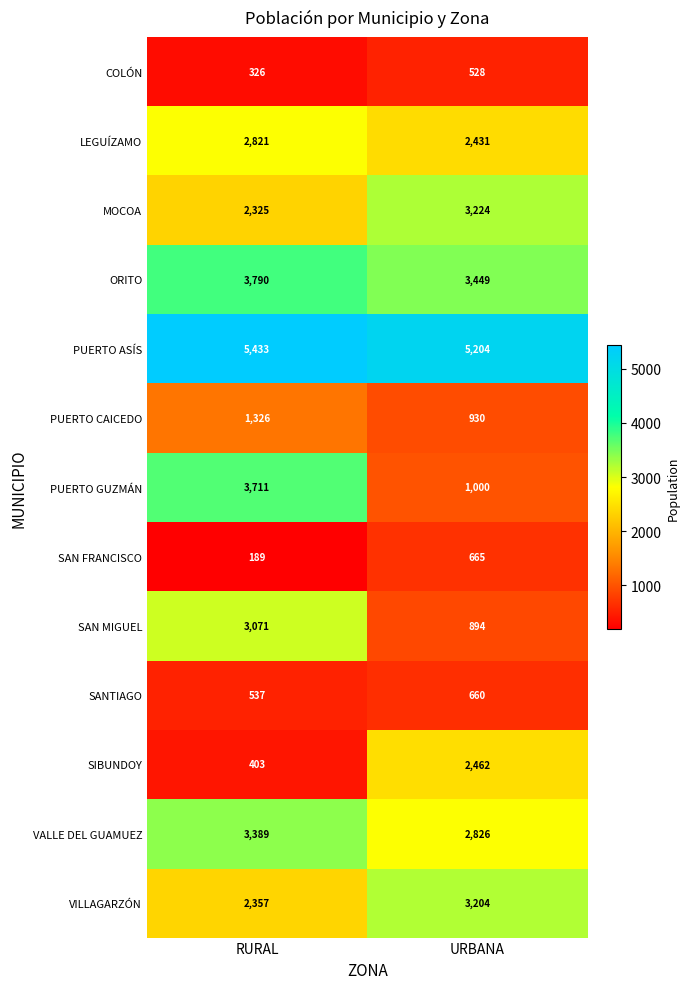

What is the spread (max minus min) of values at URBANA?

4676